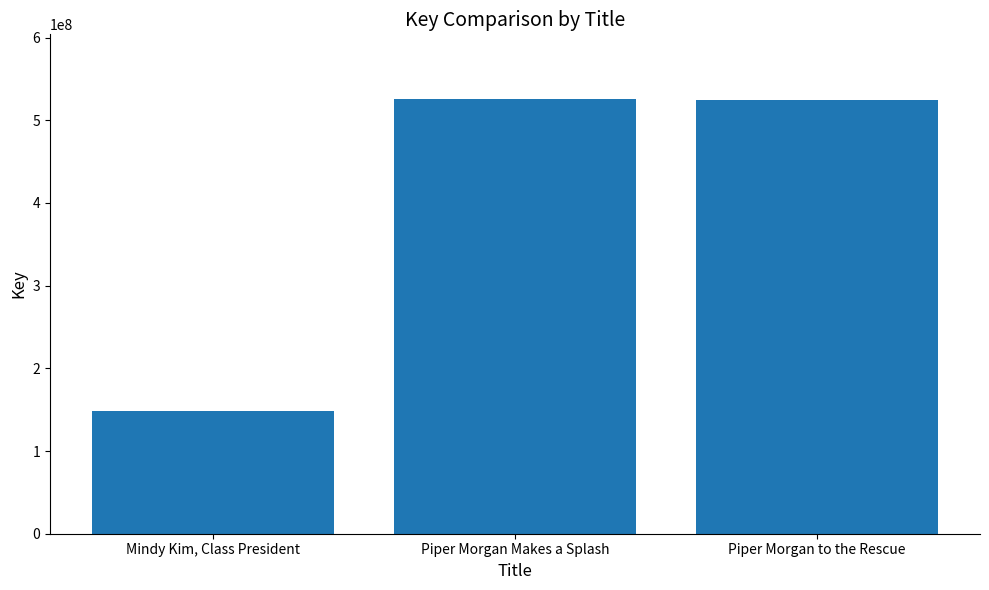

What is the difference between the values at Piper Morgan Makes a Splash and Piper Morgan to the Rescue?

65608